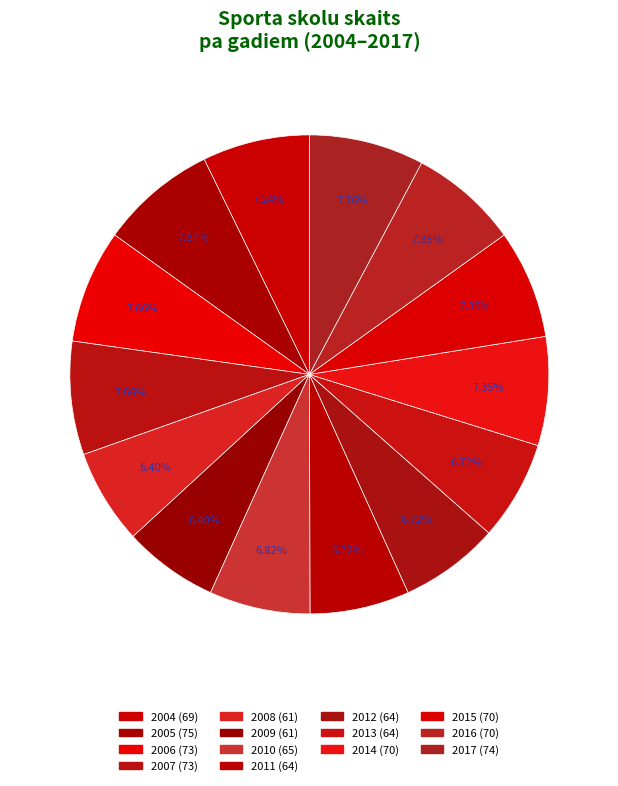

How many slices are in this pie chart?

14